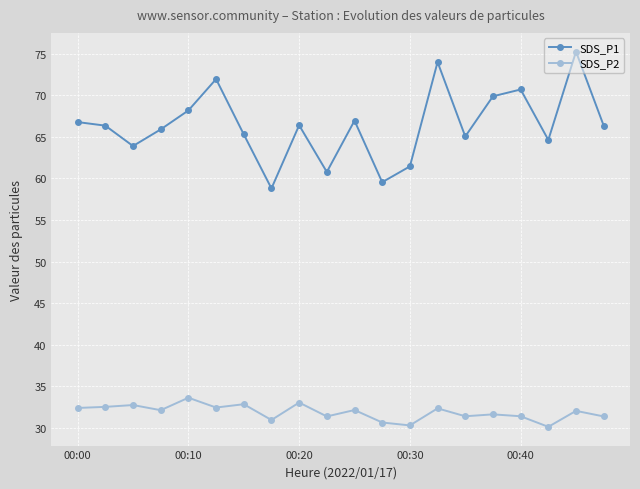

Does the chart have visible grid lines?

Yes